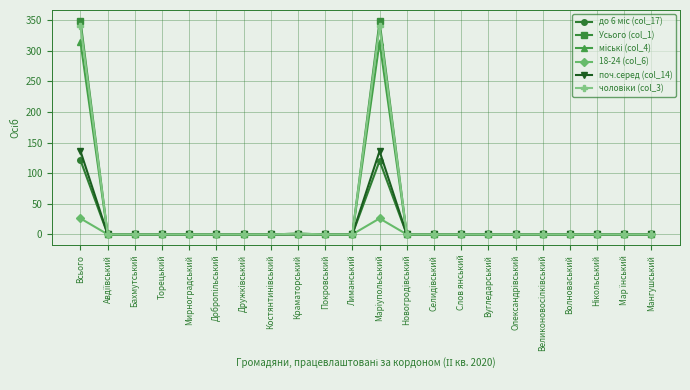

Which series has the widest spread of values?

Усього (col_1)